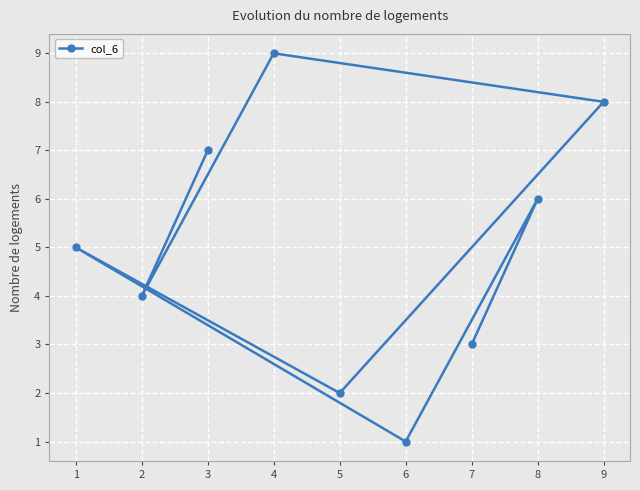

What is the difference between the second highest and minimum values?

7